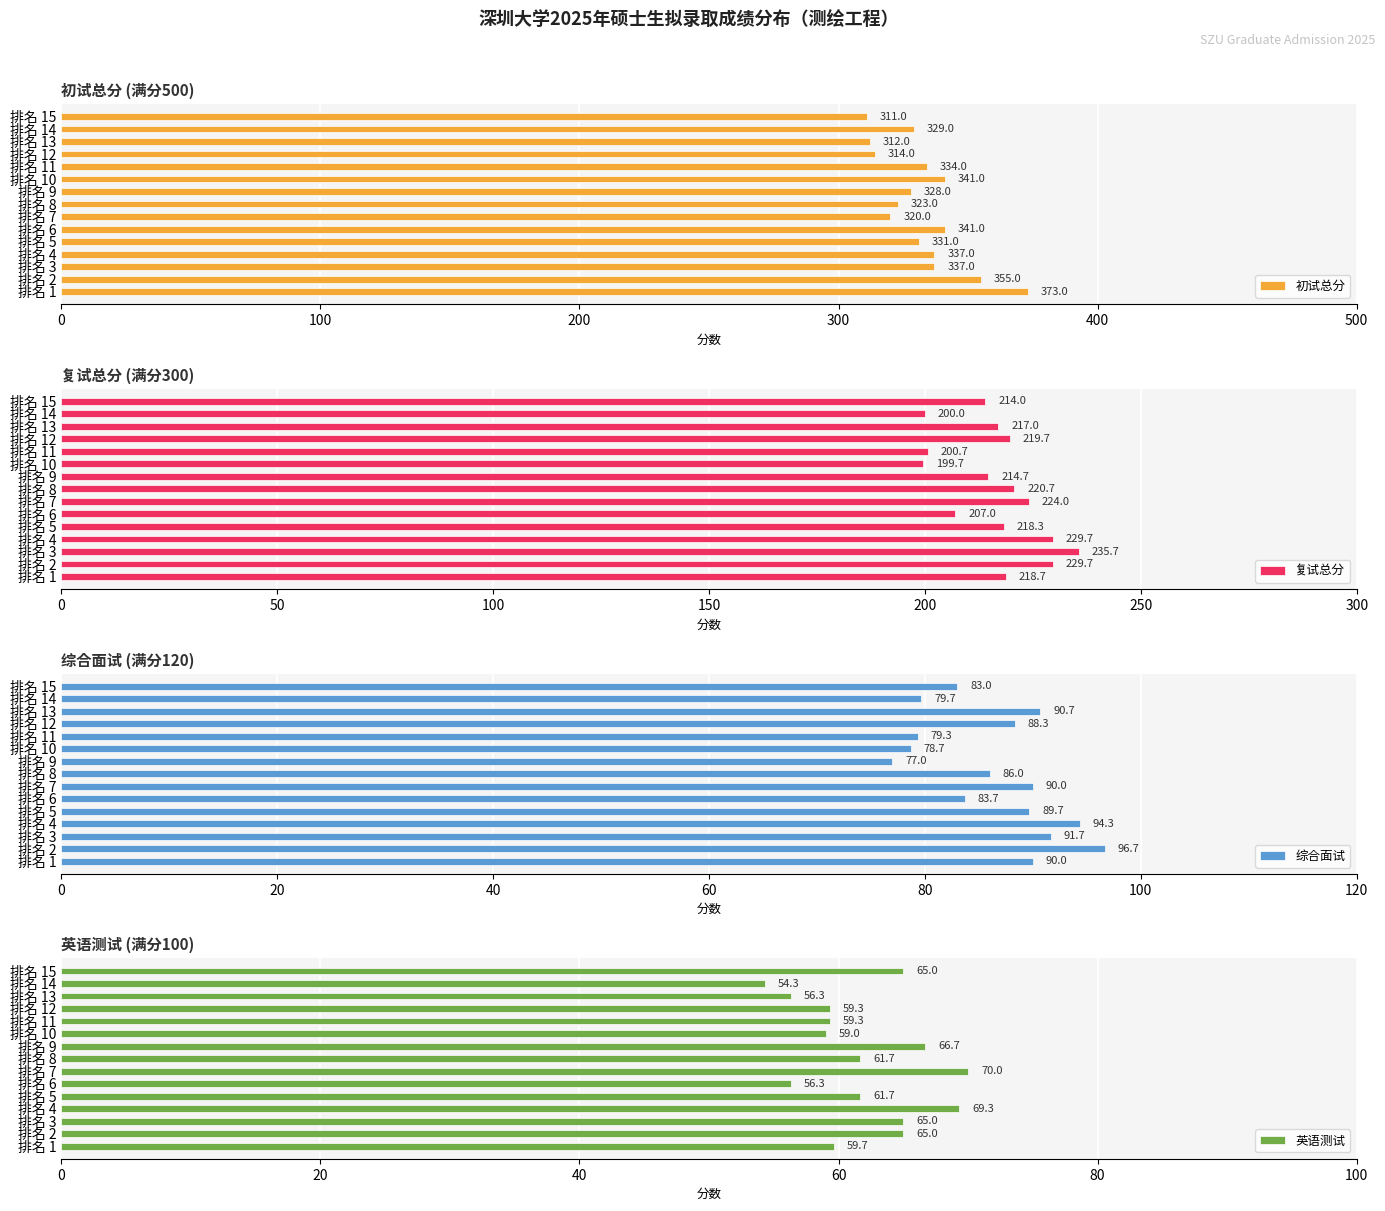

How many distinct data groups are displayed?

4